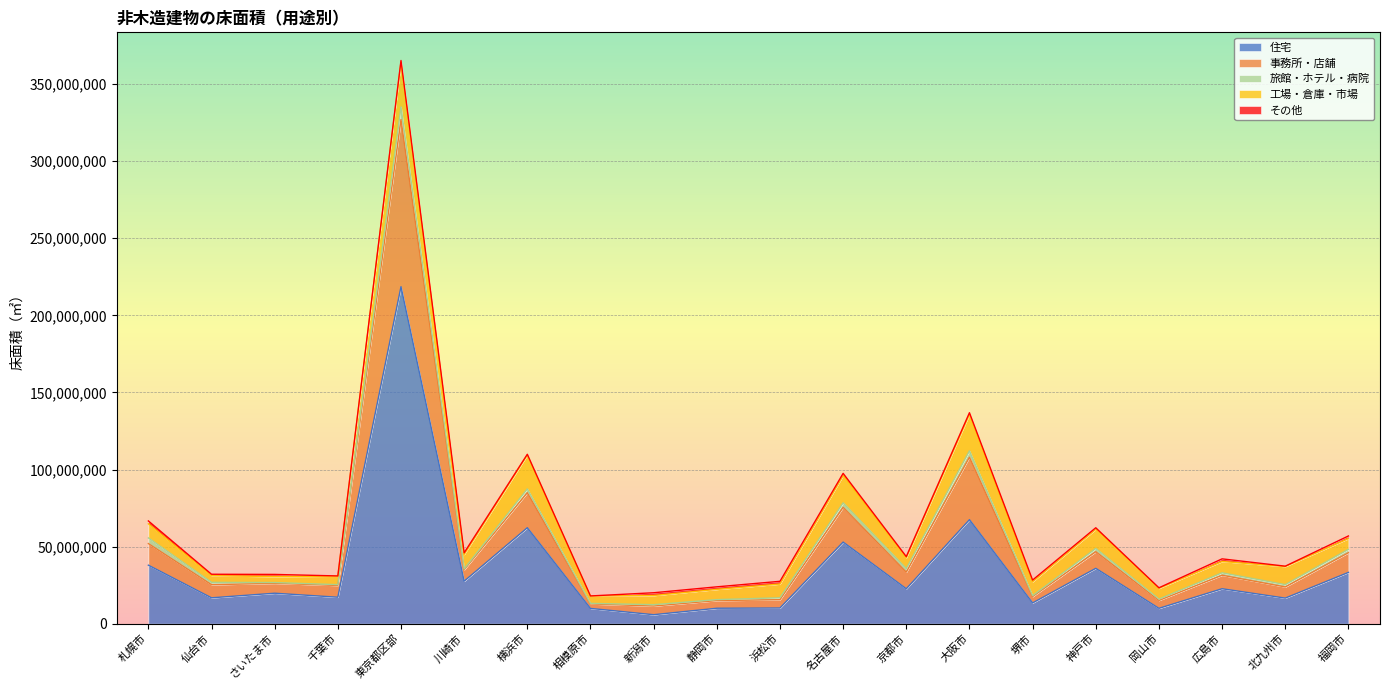

Reading left to right, transcribe all the data shown in this chart.

住宅: 札幌市=37944990	仙台市=16773702	さいたま市=19751050	千葉市=17157932	東京都区部=218615924	川崎市=27569029	横浜市=62243946	相模原市=9890250	新潟市=5817018	静岡市=10008239	浜松市=10163169	名古屋市=52944623	京都市=22641186	大阪市=67468771	堺市=13447574	神戸市=35893824	岡山市=9946752	広島市=22658094	北九州市=16587844	福岡市=33255476
事務所・店舗: 札幌市=14007277	仙台市=8481442	さいたま市=6425462	千葉市=7611519	東京都区部=108378105	川崎市=7394668	横浜市=22706131	相模原市=2903831	新潟市=5620142	静岡市=4967045	浜松市=5397684	名古屋市=22517063	京都市=10785073	大阪市=40519658	堺市=4119888	神戸市=10777631	岡山市=5119260	広島市=8751225	北九州市=7229931	福岡市=12754526
旅館・ホテル・病院: 札幌市=3671488	仙台市=1547215	さいたま市=493753	千葉市=533242	東京都区部=8232173	川崎市=525847	横浜市=2482301	相模原市=362860	新潟市=884901	静岡市=623055	浜松市=1228147	名古屋市=2910877	京都市=2276221	大阪市=4133002	堺市=582283	神戸市=2100361	岡山市=874656	広島市=1584299	北九州市=1514168	福岡市=2200219
工場・倉庫・市場: 札幌市=9137945	仙台市=4324261	さいたま市=3896444	千葉市=5553977	東京都区部=29231863	川崎市=9438693	横浜市=21937500	相模原市=4764760	新潟市=5940949	静岡市=6651335	浜松市=8934459	名古屋市=17768807	京都市=7054053	大阪市=23667481	堺市=9073659	神戸市=12452517	岡山市=6956547	広島市=7359150	北九州市=11740836	福岡市=6992798
その他: 札幌市=1878457	仙台市=925754	さいたま市=1375655	千葉市=102784	東京都区部=874830	川崎市=1048999	横浜市=520489	相模原市=57038	新潟市=1790027	静岡市=1641356	浜松市=1748031	名古屋市=1368737	京都市=751999	大阪市=1066889	堺市=1068286	神戸市=987845	岡山市=371656	広島市=1686199	北九州市=219358	福岡市=1682596